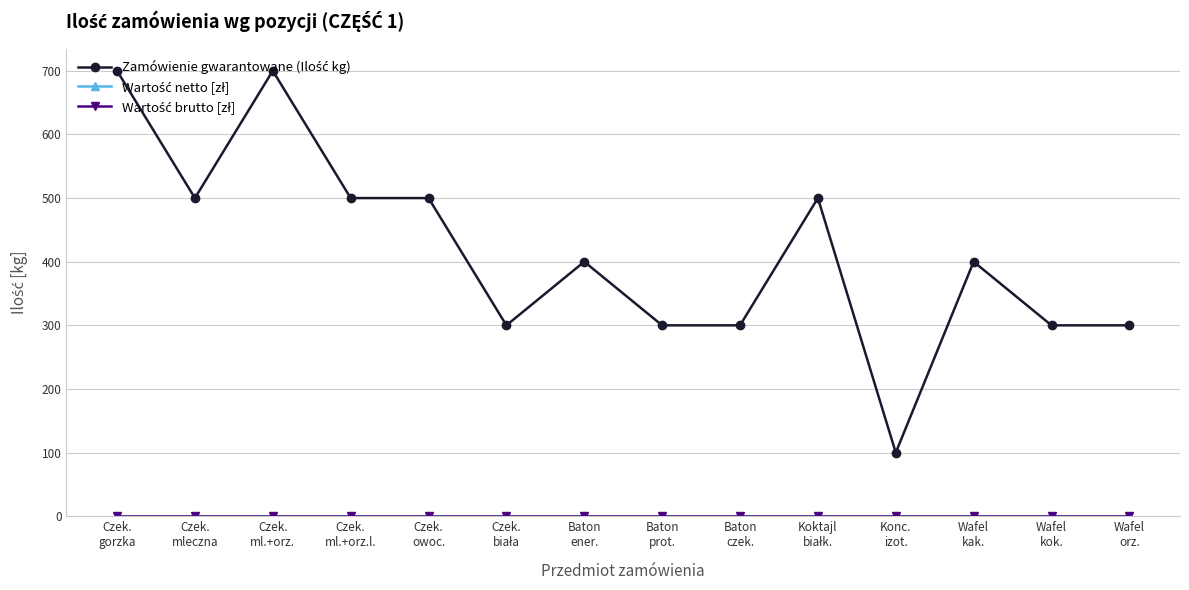

Reading left to right, list all the values displayed in this chart.

Zamówienie gwarantowane (Ilość kg): Czek.
gorzka=700	Czek.
mleczna=500	Czek.
ml.+orz.=700	Czek.
ml.+orz.l.=500	Czek.
owoc.=500	Czek.
biała=300	Baton
ener.=400	Baton
prot.=300	Baton
czek.=300	Koktajl
białk.=500	Konc.
izot.=100	Wafel
kak.=400	Wafel
kok.=300	Wafel
orz.=300
Wartość netto [zł]: Czek.
gorzka=0	Czek.
mleczna=0	Czek.
ml.+orz.=0	Czek.
ml.+orz.l.=0	Czek.
owoc.=0	Czek.
biała=0	Baton
ener.=0	Baton
prot.=0	Baton
czek.=0	Koktajl
białk.=0	Konc.
izot.=0	Wafel
kak.=0	Wafel
kok.=0	Wafel
orz.=0
Wartość brutto [zł]: Czek.
gorzka=0	Czek.
mleczna=0	Czek.
ml.+orz.=0	Czek.
ml.+orz.l.=0	Czek.
owoc.=0	Czek.
biała=0	Baton
ener.=0	Baton
prot.=0	Baton
czek.=0	Koktajl
białk.=0	Konc.
izot.=0	Wafel
kak.=0	Wafel
kok.=0	Wafel
orz.=0